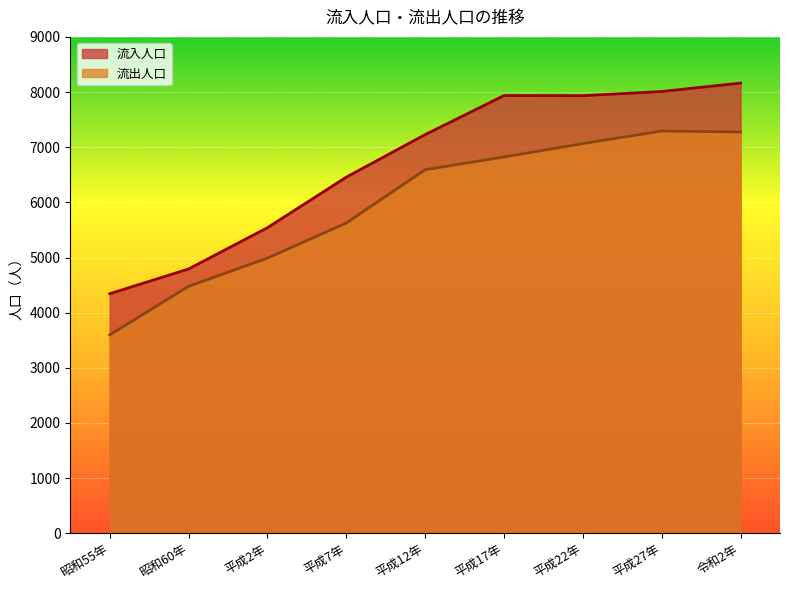

In 流出人口, how many points are higher than both neighbors (excluding endpoints)?

1